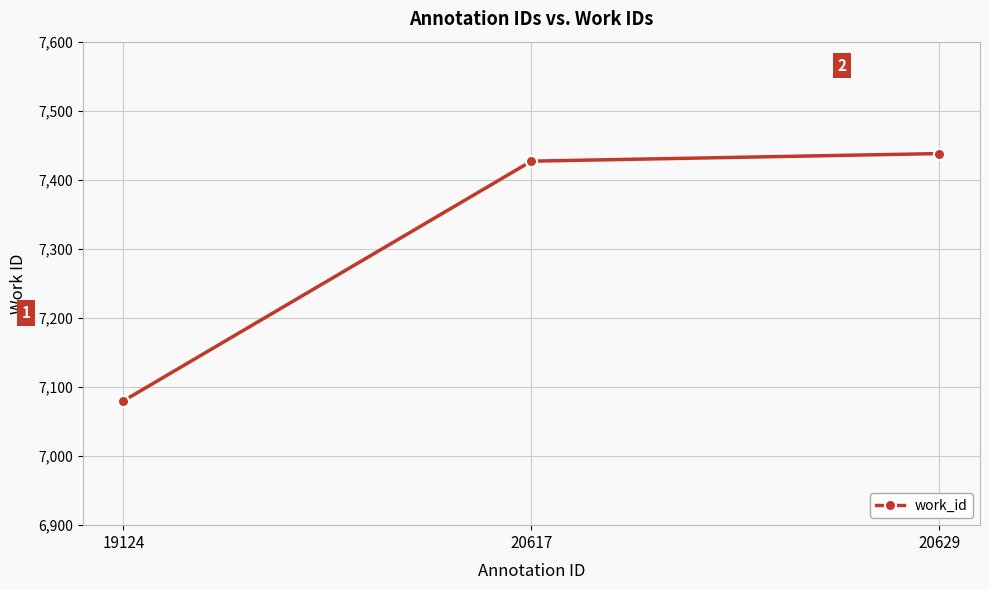

Which category has the lowest value across all series?

19124